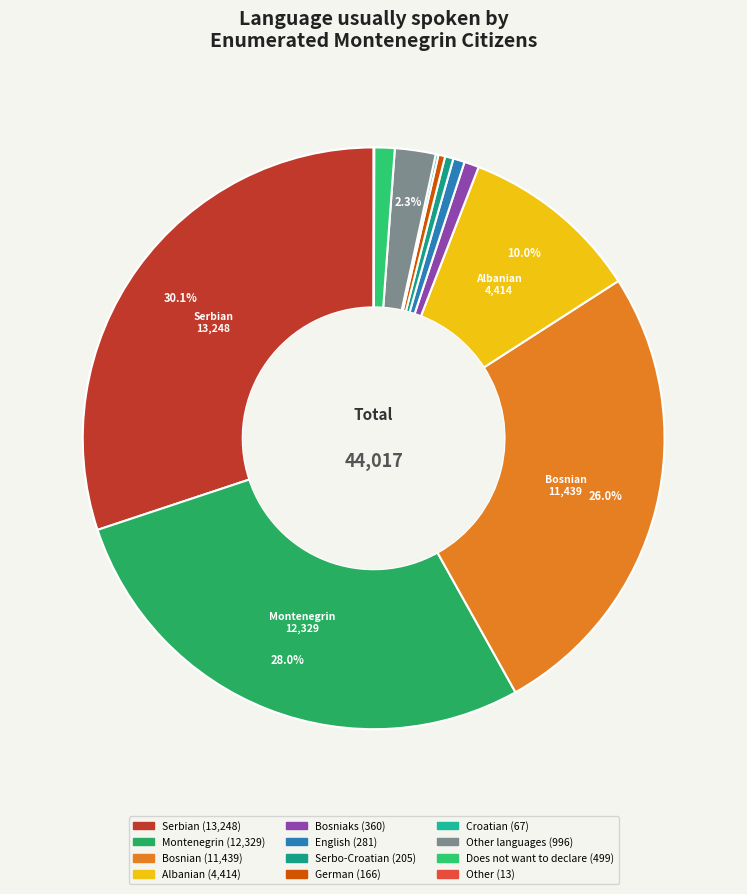

Is there a majority slice in this chart?

No